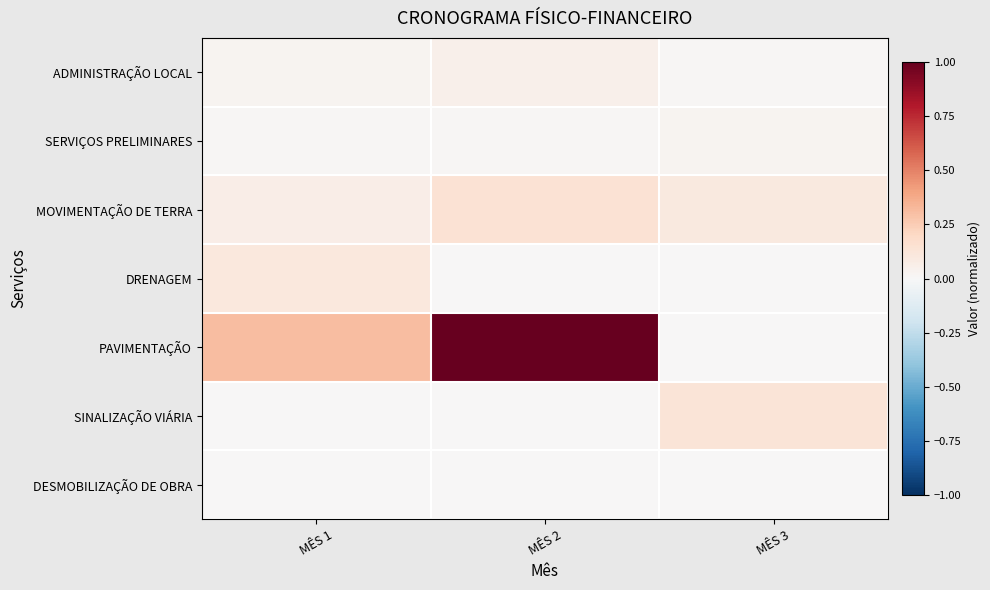

List the series in order of their peak value, highest first.

PAVIMENTAÇÃO, MOVIMENTAÇÃO DE TERRA, SINALIZAÇÃO VIÁRIA, DRENAGEM, ADMINISTRAÇÃO LOCAL, SERVIÇOS PRELIMINARES, DESMOBILIZAÇÃO DE OBRA